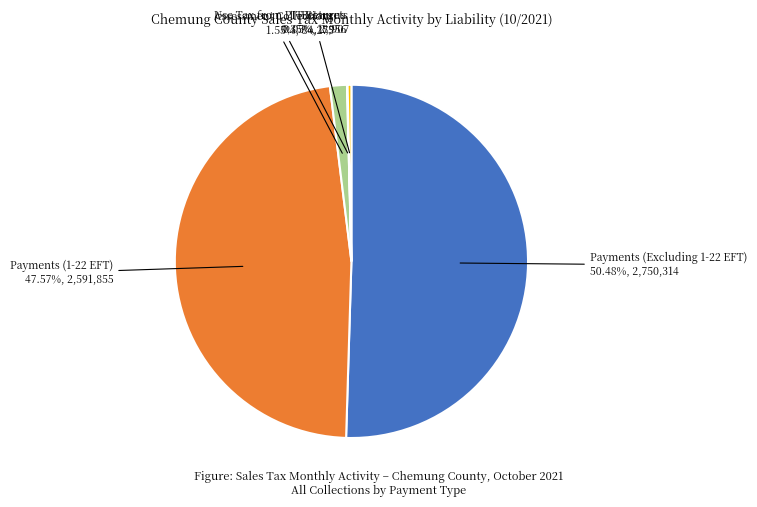

What is the ratio of the value at Payments (Excluding 1-22 EFT) 50.48%, 2,750,314 to the value at Payments (1-22 EFT) 47.57%, 2,591,855?

1.1